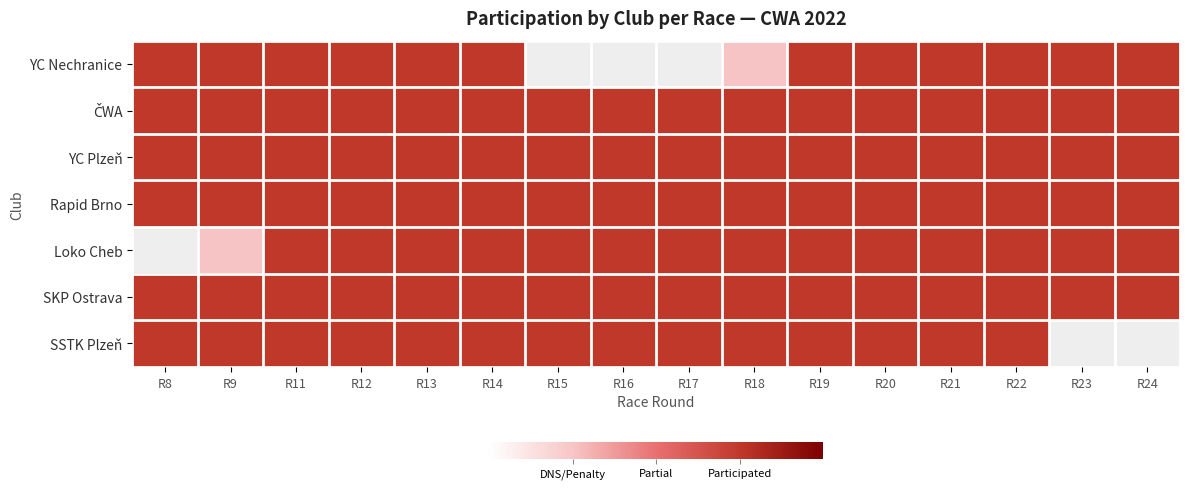

At which category is the sum across all series the highest?

R11